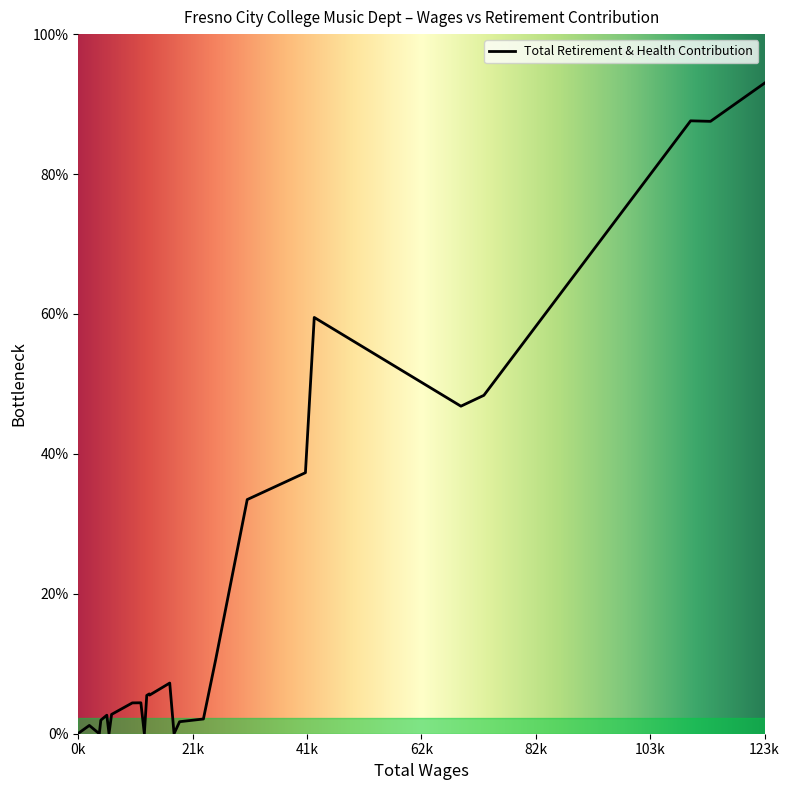

Is this an area chart (filled region under the line)?

Yes